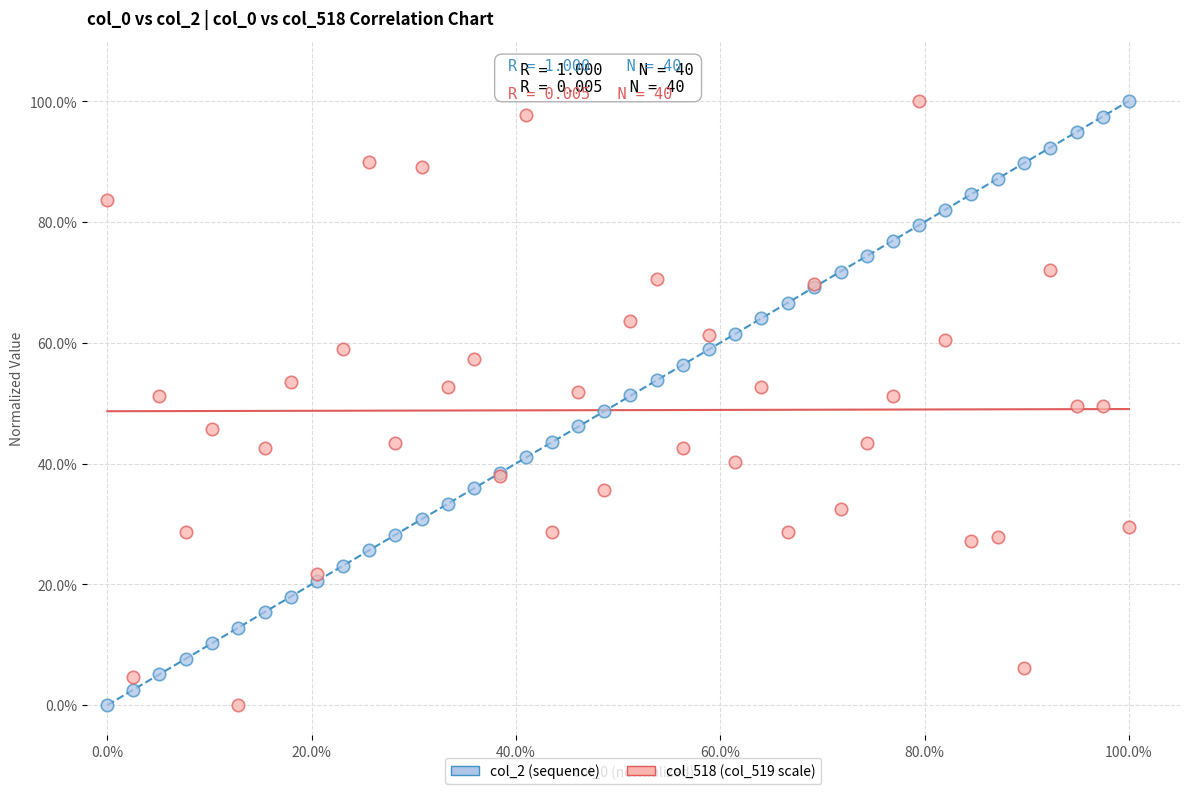

What are all the series names shown in the legend?

col_2 (sequence), col_518 (col_519 scale)